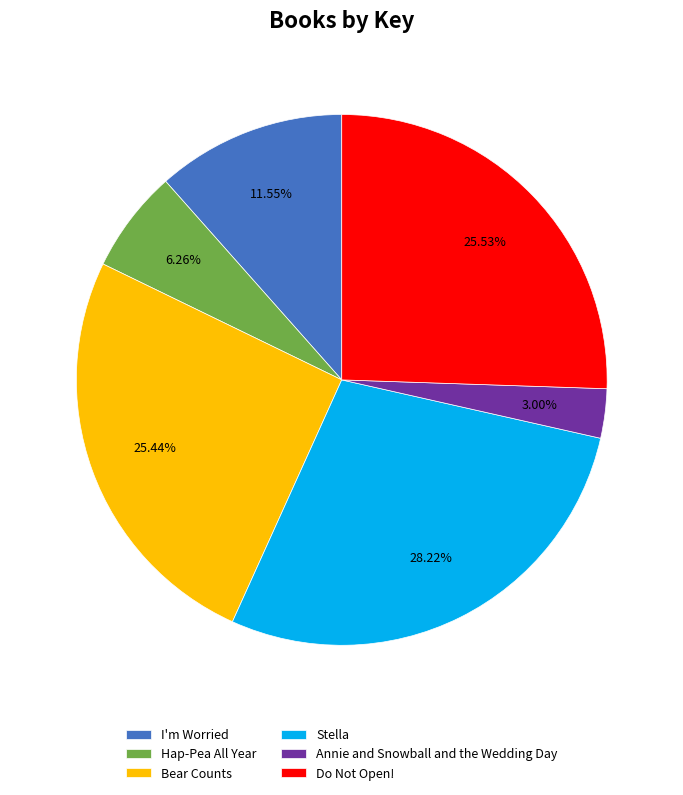

Which category has the smallest portion of the pie?

Annie and Snowball and the Wedding Day